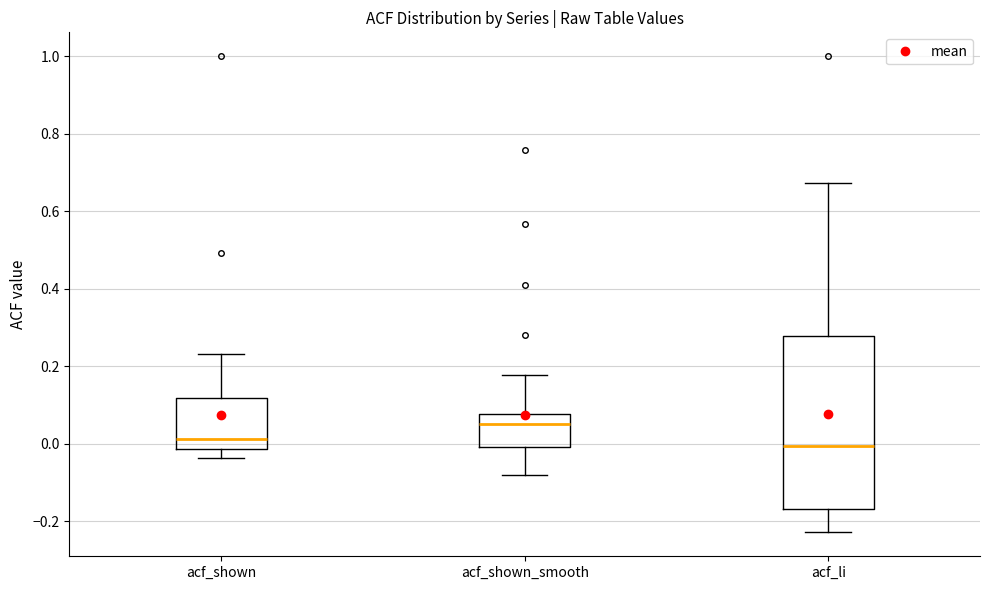

Which box is the tallest, from its lower edge to its upper edge?

acf_li